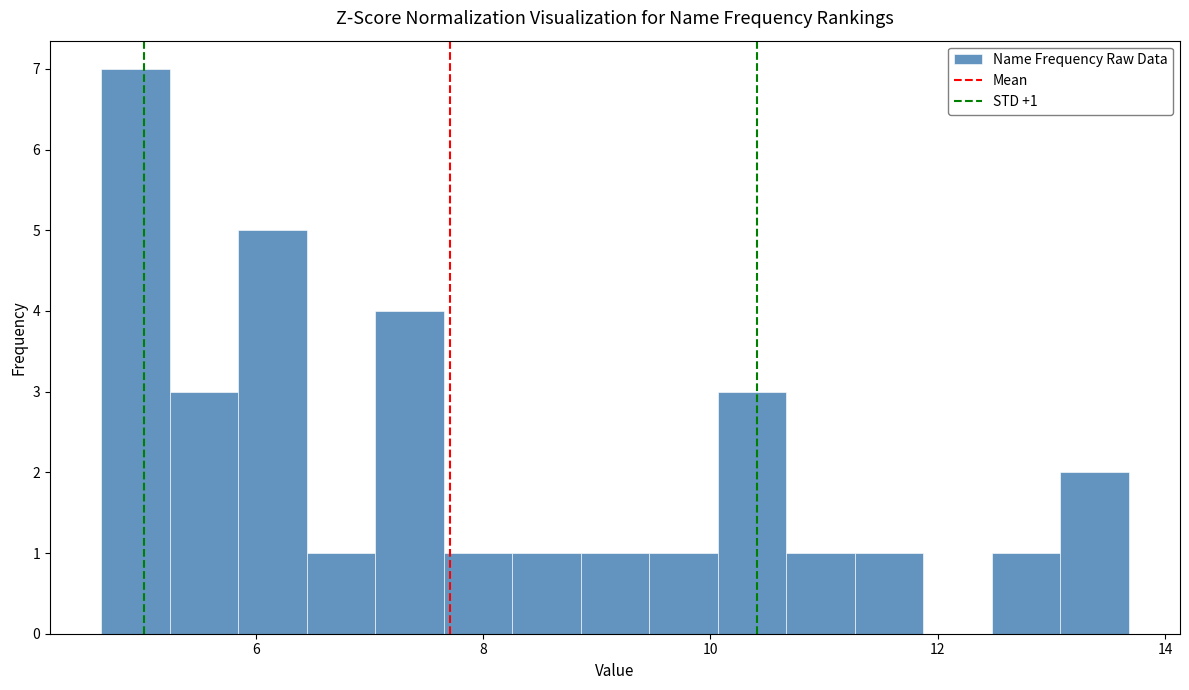

Around what value on the x-axis is the tallest bar? Give the approximate position of its centre, as read against the axis.

5.0